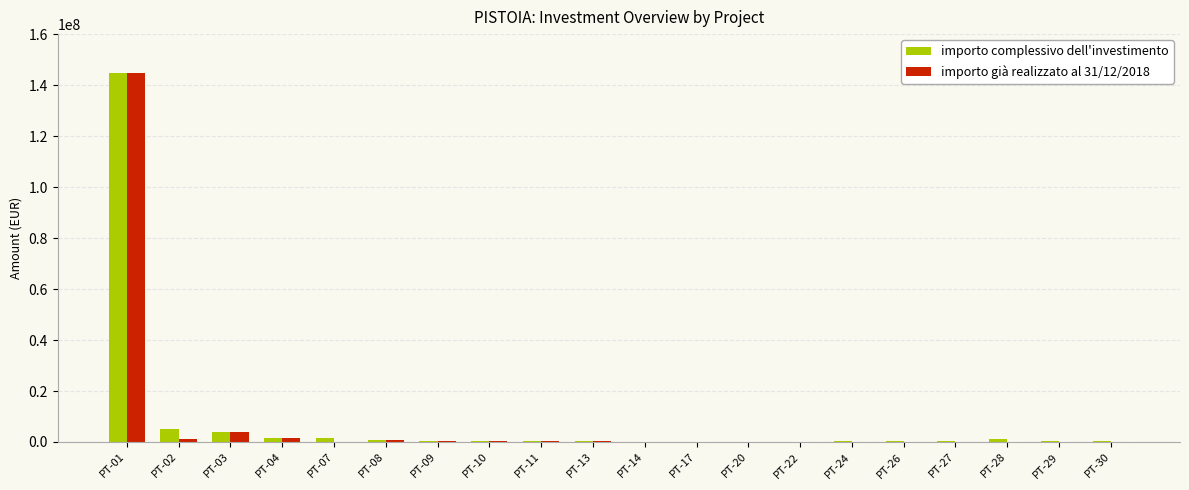

Are the bars horizontal?

No